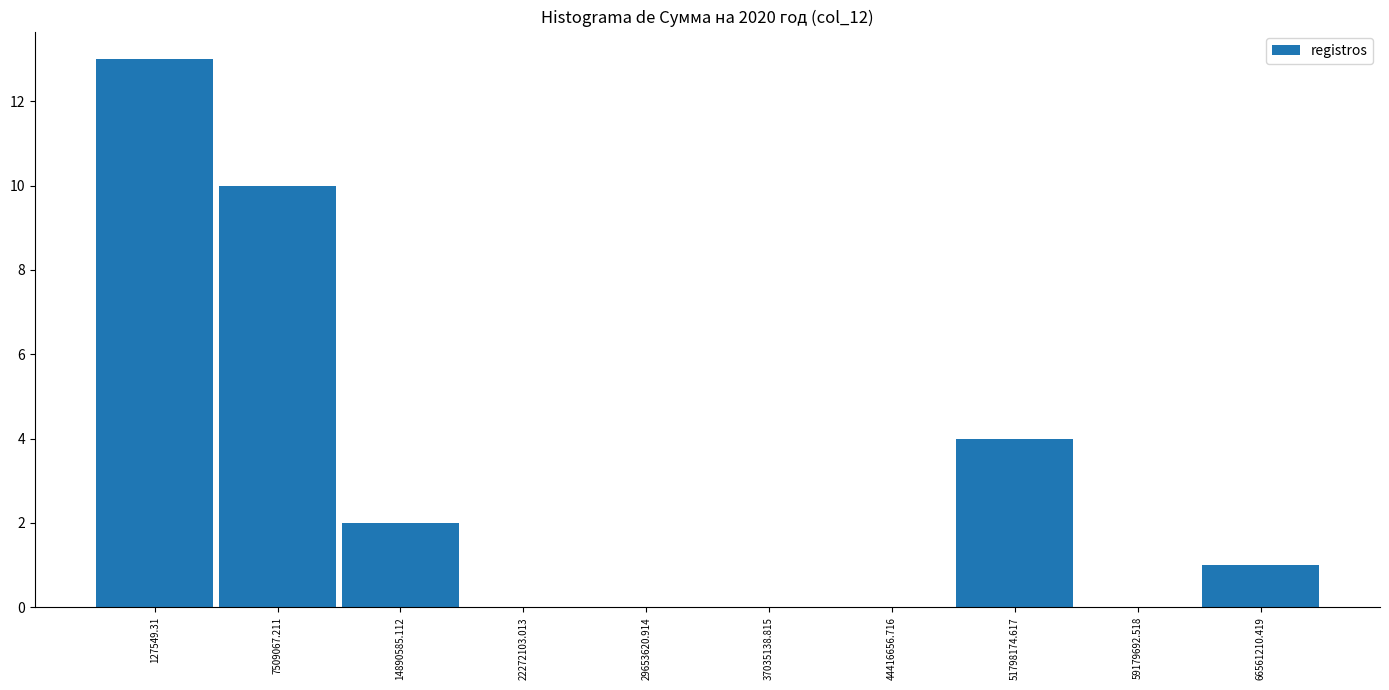

Reading right to left, list all the values displayed in this chart.

66561210.419=1	59179692.518=0	51798174.617=4	44416656.716=0	37035138.815=0	29653620.914=0	22272103.013=0	14890585.112=2	7509067.211=10	127549.31=13